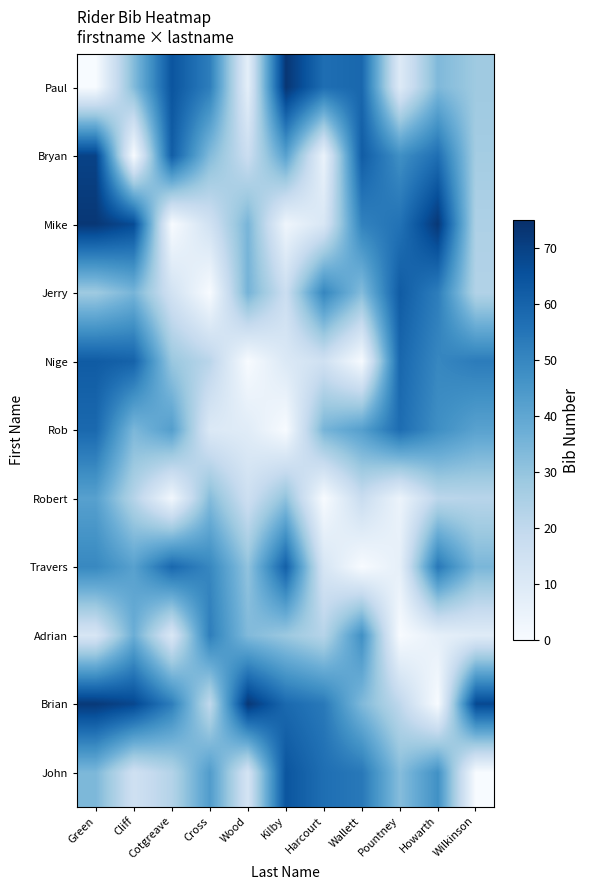

At which category is the sum across all series the highest?

Green